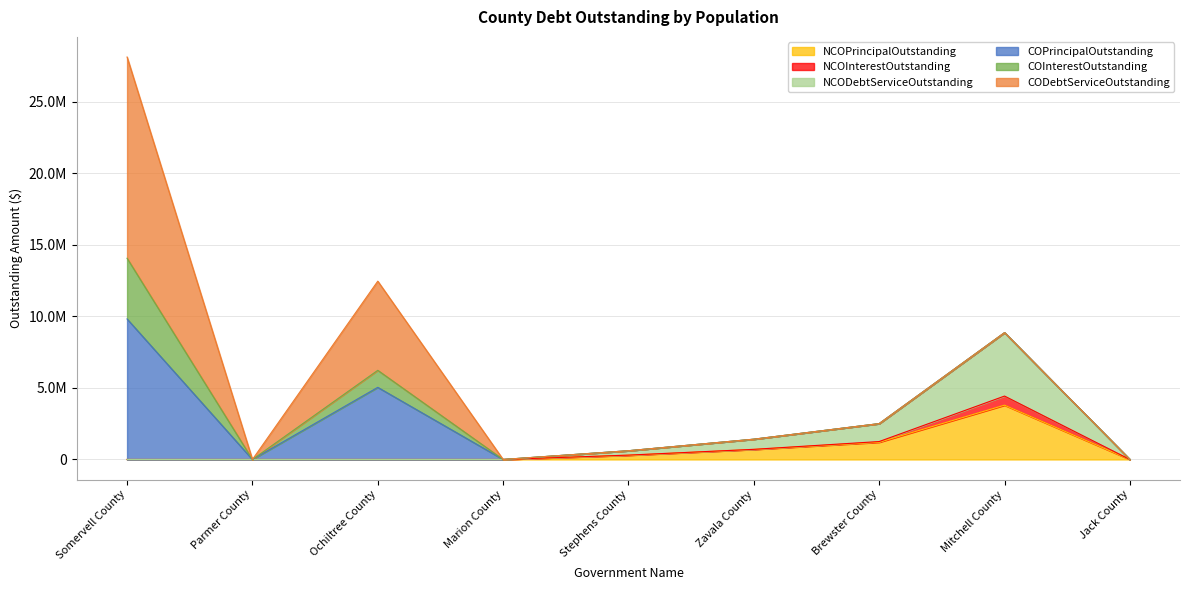

Reading left to right, what are all the values shown in this chart?

NCOPrincipalOutstanding: Somervell County=0.0	Parmer County=0.0	Ochiltree County=0.0	Marion County=0.0	Stephens County=295000.0	Zavala County=703000.0	Brewster County=1207000.0	Mitchell County=3795000.0	Jack County=0.0
NCOInterestOutstanding: Somervell County=0.0	Parmer County=0.0	Ochiltree County=0.0	Marion County=0.0	Stephens County=10516.2	Zavala County=5588.9	Brewster County=45772.5	Mitchell County=635800.0	Jack County=0.0
NCODebtServiceOutstanding: Somervell County=0.0	Parmer County=0.0	Ochiltree County=0.0	Marion County=0.0	Stephens County=305516.2	Zavala County=708588.8	Brewster County=1252772.5	Mitchell County=4430800.0	Jack County=0.0
COPrincipalOutstanding: Somervell County=9820000.0	Parmer County=0.0	Ochiltree County=5040000.0	Marion County=0.0	Stephens County=0.0	Zavala County=0.0	Brewster County=0.0	Mitchell County=0.0	Jack County=0.0
COInterestOutstanding: Somervell County=4241828.1	Parmer County=0.0	Ochiltree County=1190200.0	Marion County=0.0	Stephens County=0.0	Zavala County=0.0	Brewster County=0.0	Mitchell County=0.0	Jack County=0.0
CODebtServiceOutstanding: Somervell County=14061828.1	Parmer County=0.0	Ochiltree County=6230200.0	Marion County=0.0	Stephens County=0.0	Zavala County=0.0	Brewster County=0.0	Mitchell County=0.0	Jack County=0.0